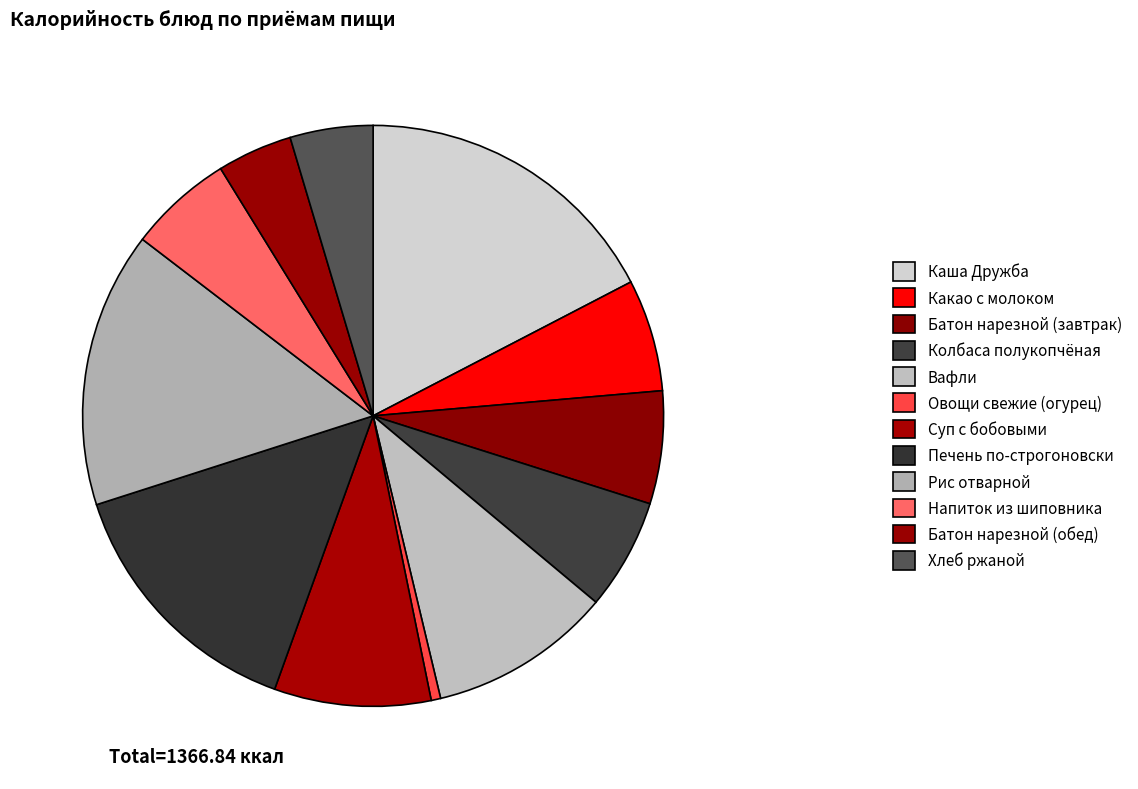

How many slices are in this pie chart?

12